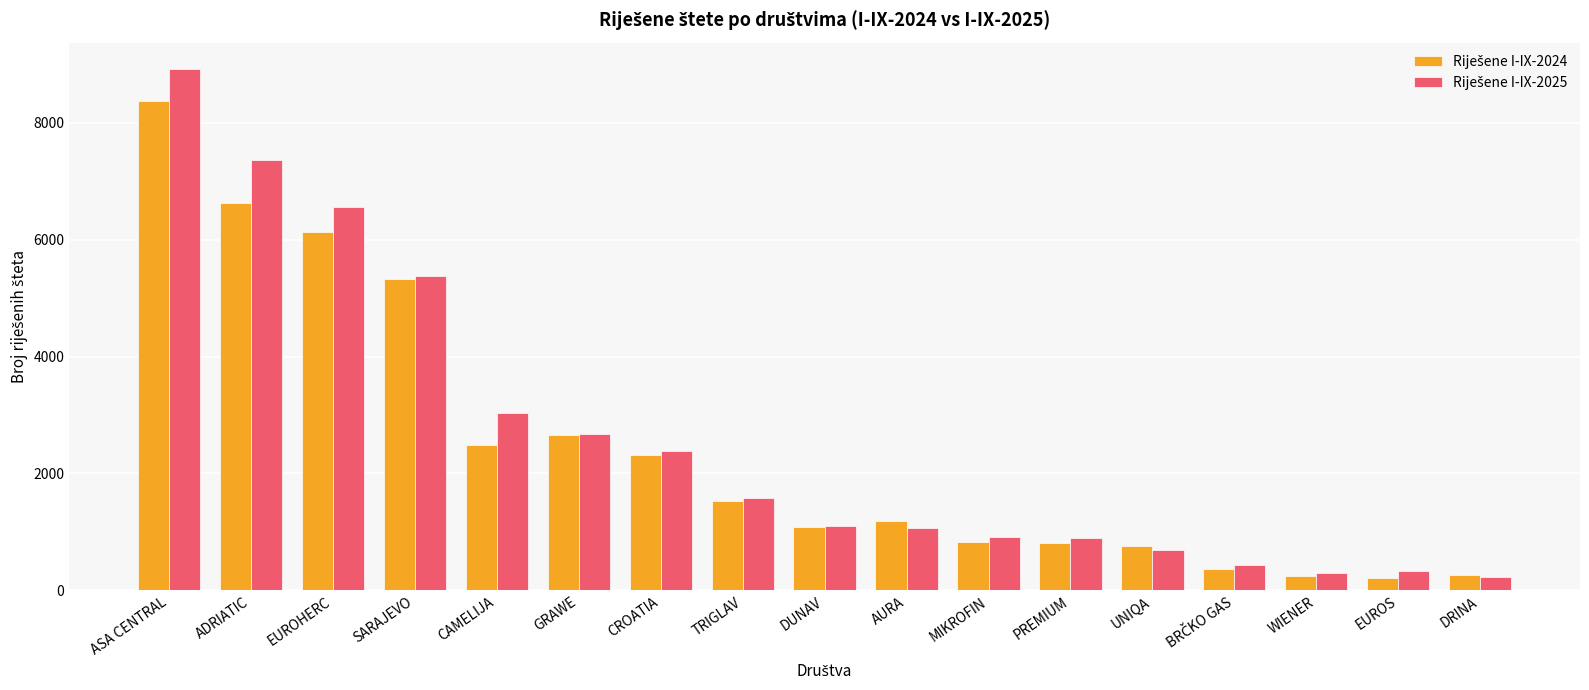

What is the total value across all series at CAMELIJA?

5514